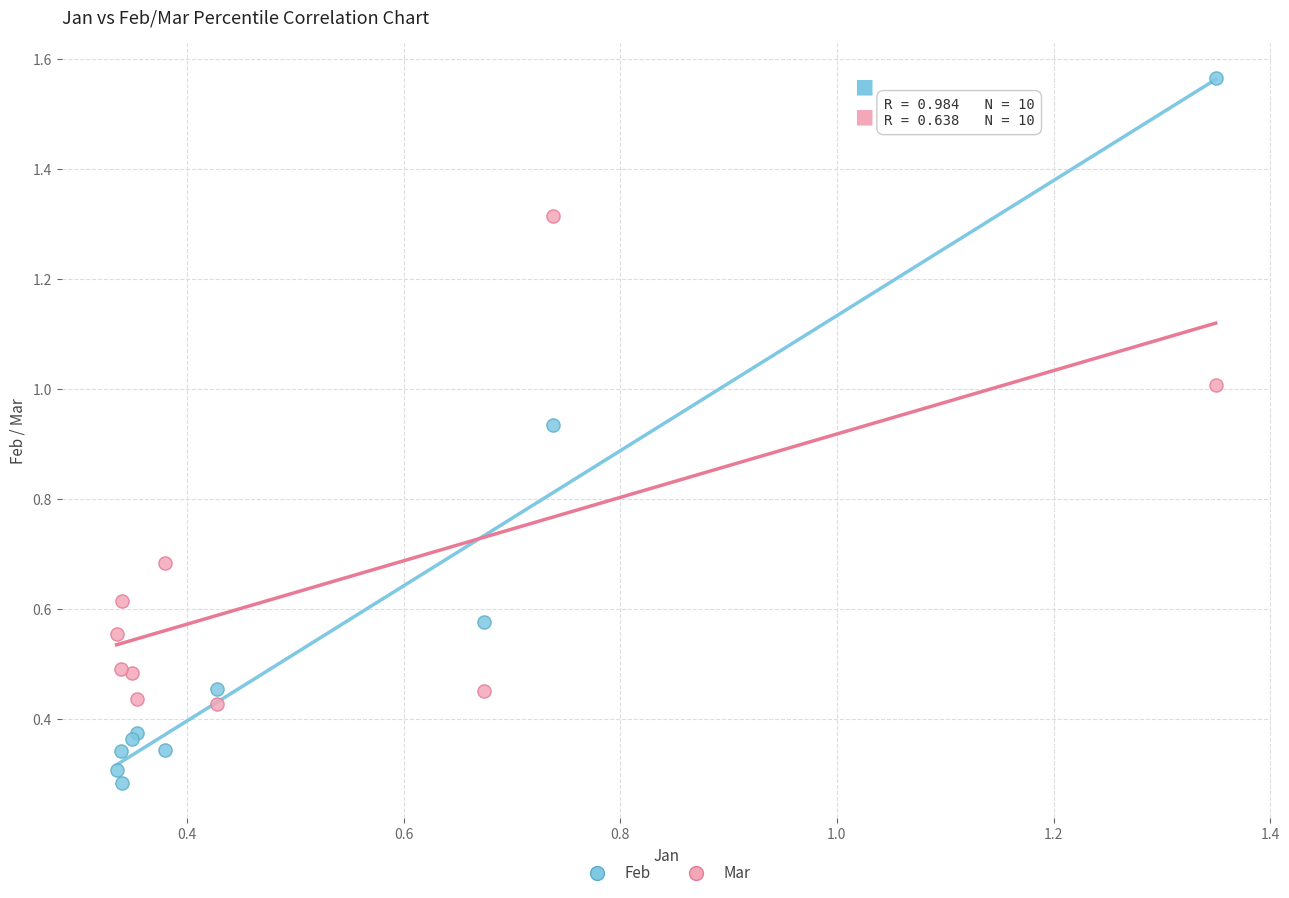

Which series contains the highest Y value?

Feb